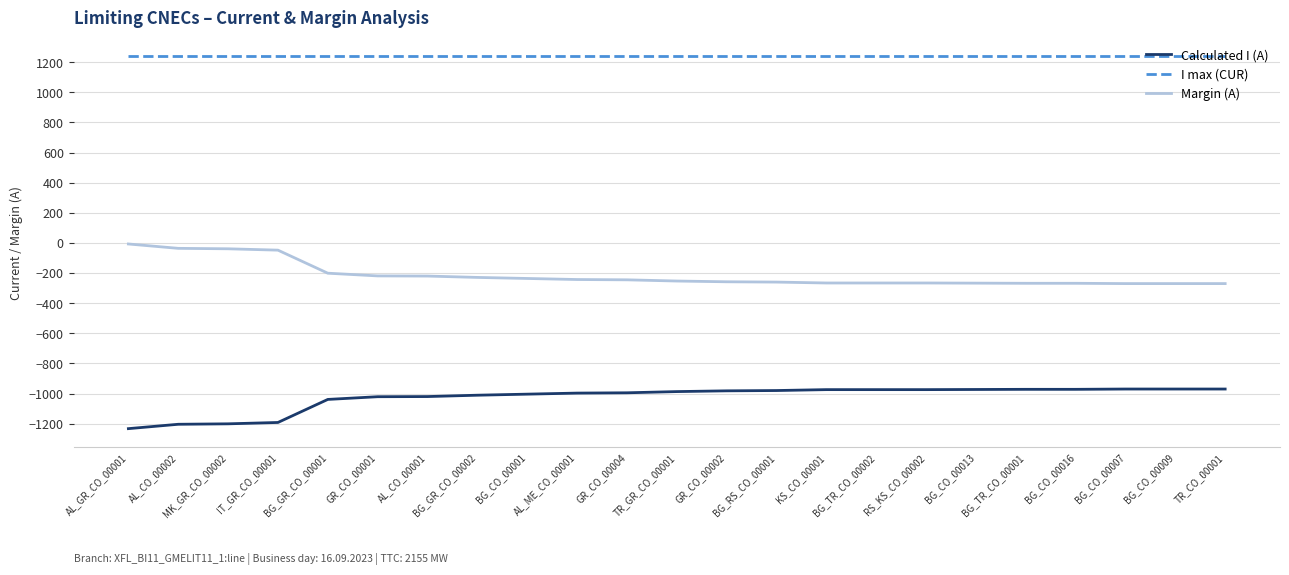

Which series has the largest total across all categories?

I max (CUR)